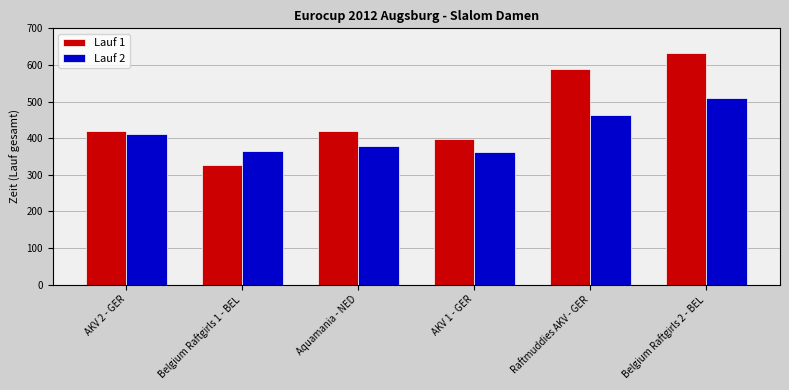

What is the difference between the Lauf 1 values at Aquamania - NED and AKV 1 - GER?

20.2